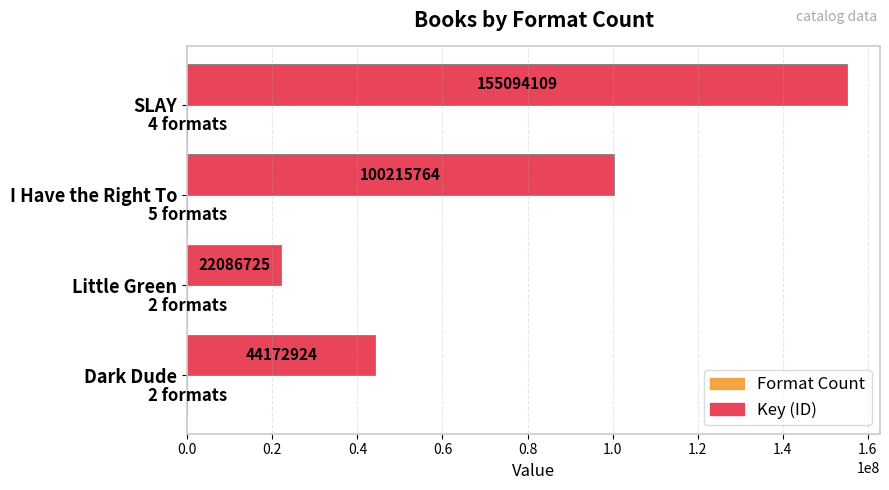

Count the number of data series in this chart.

2